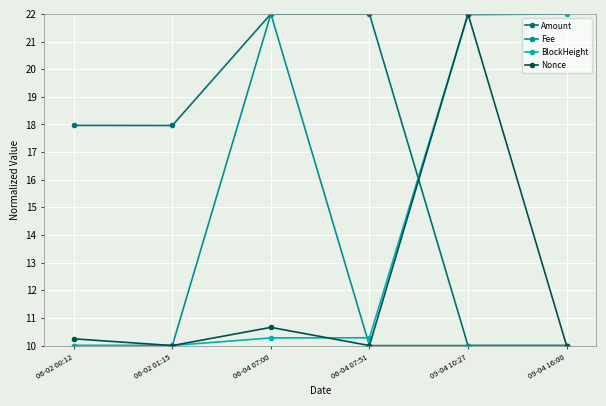

At which category does Fee reach its first local peak?

06-04 07:00